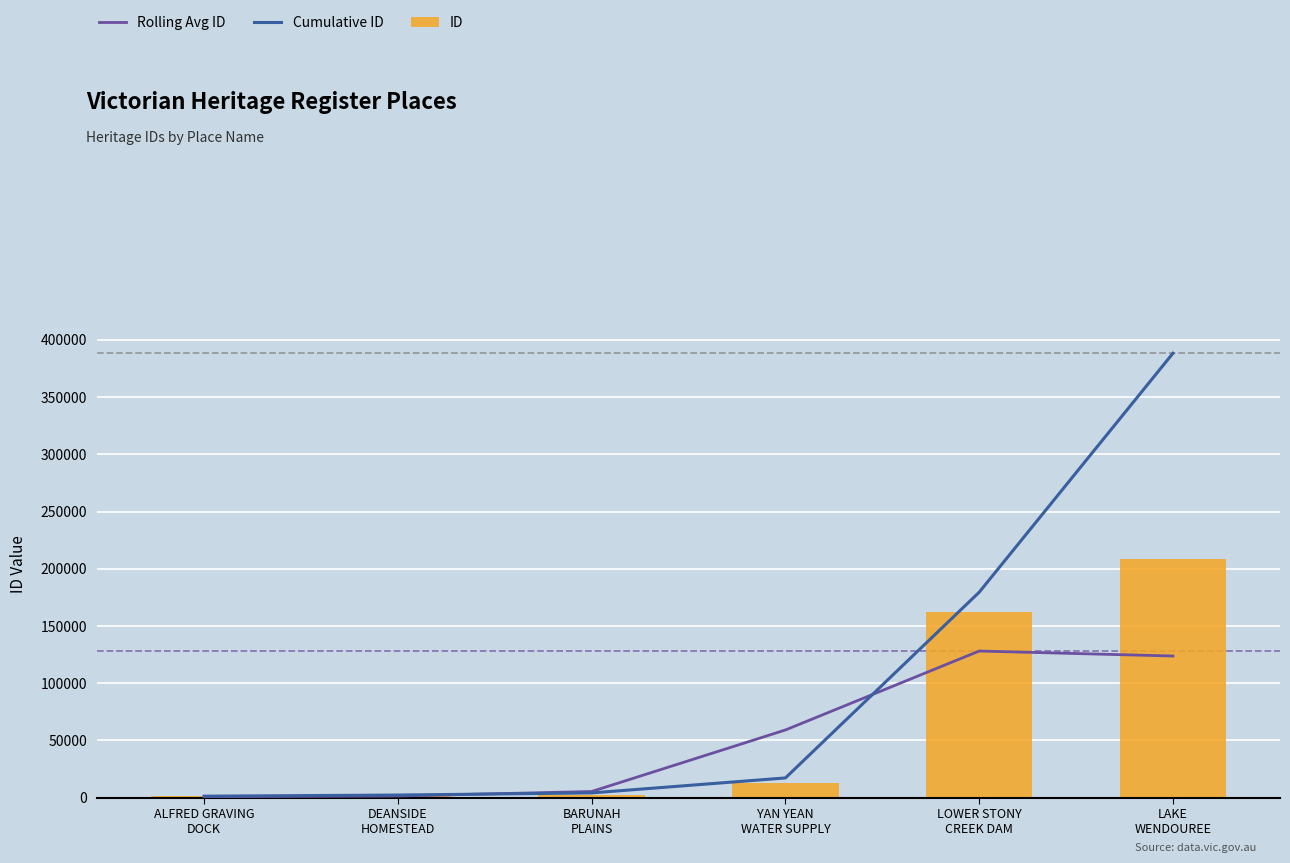

What is the maximum value for ID?

208835